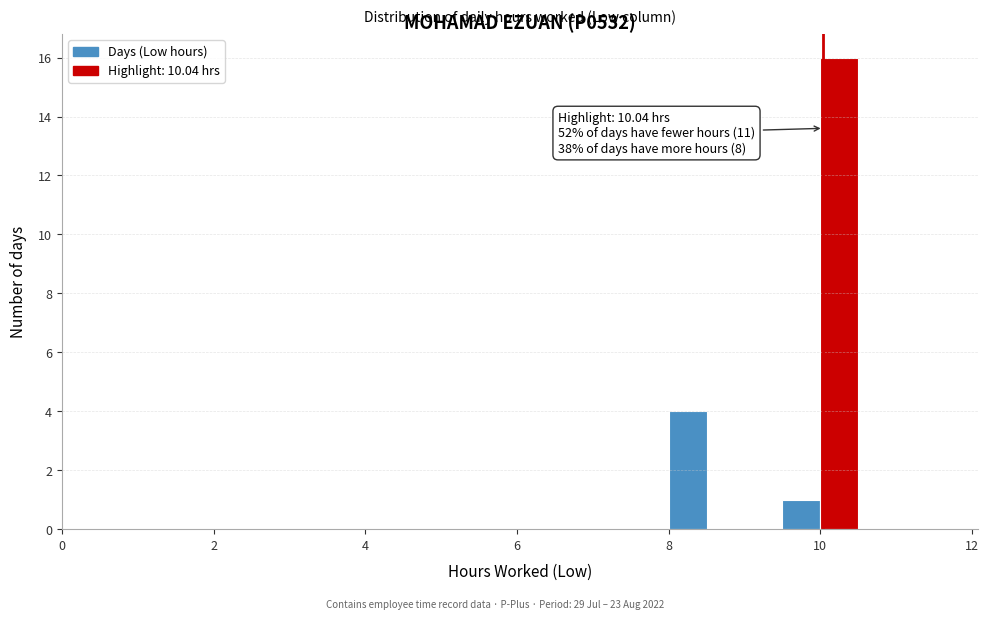

Read against the x-axis, roughly where is the centre of the tallest bar?

10.2